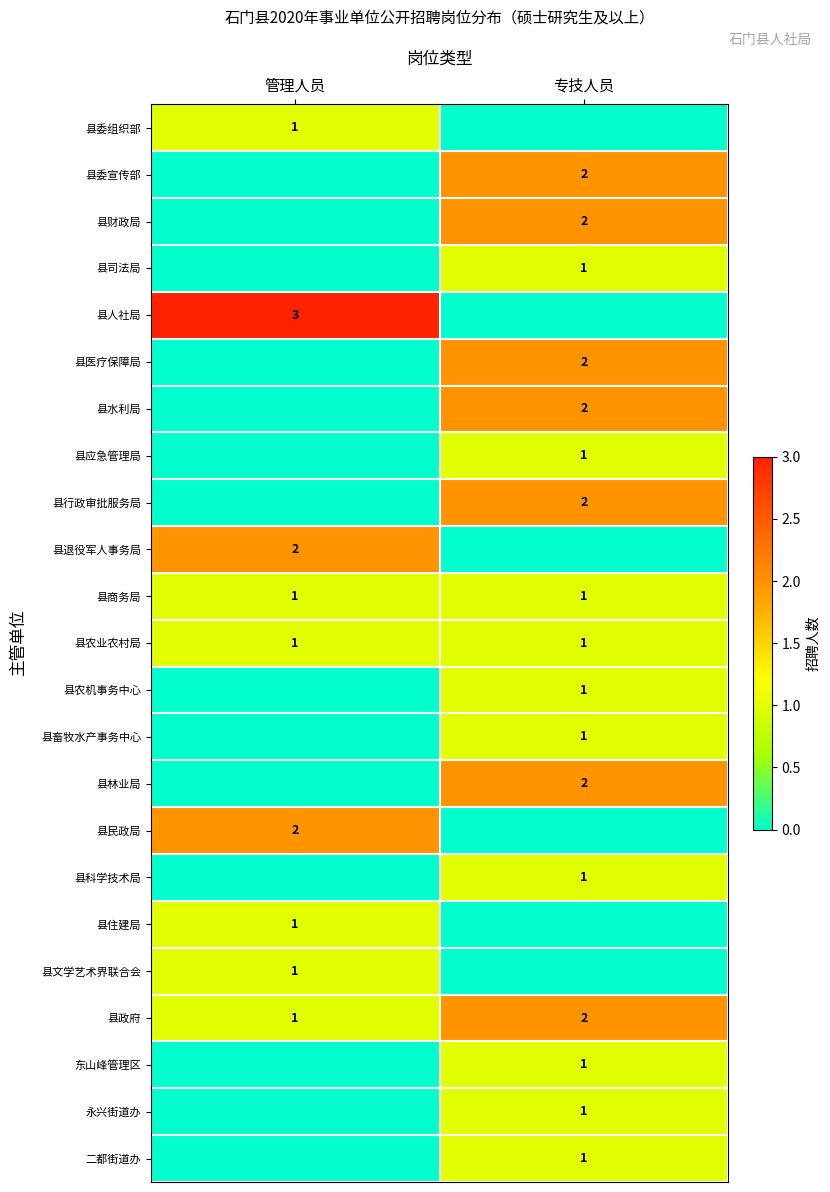

The 县水利局 series shows 2 at 专技人员. True or false?

True